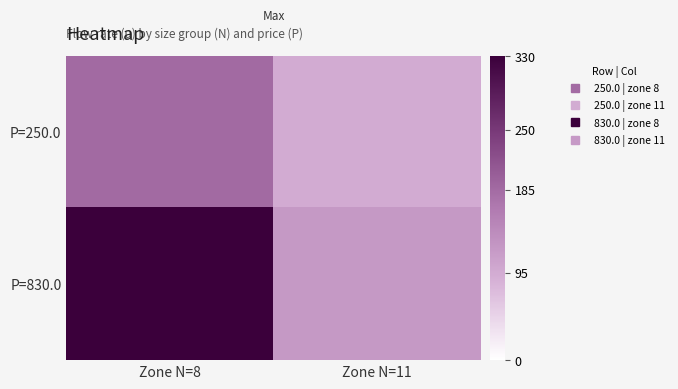

Count the number of categories in the chart.

2